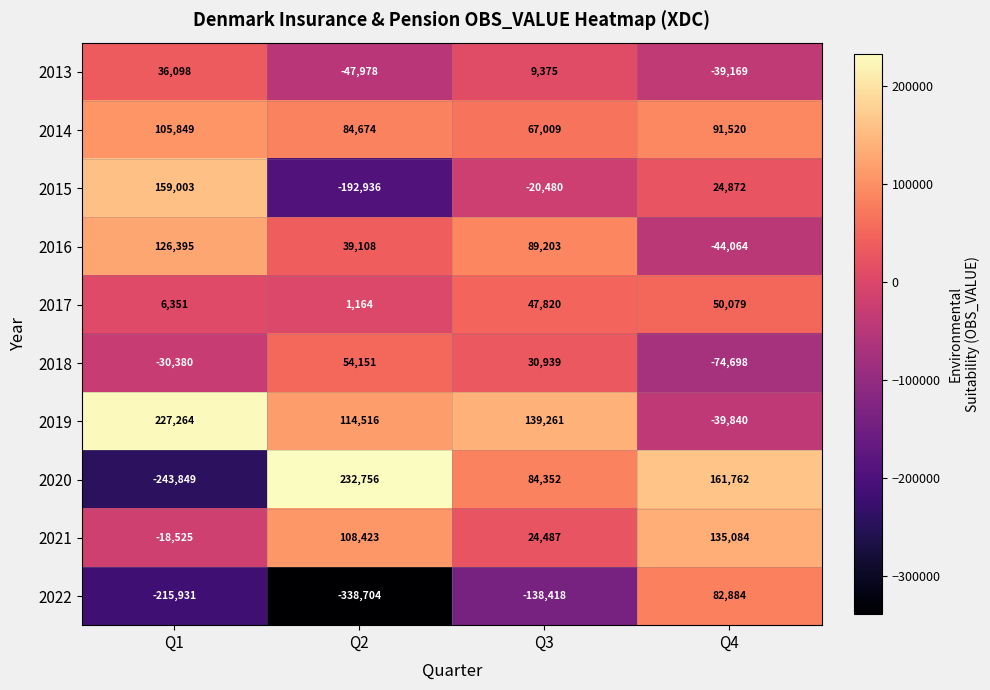

At Q4, list the series in order from largest to smallest.

2020, 2021, 2014, 2022, 2017, 2015, 2013, 2019, 2016, 2018